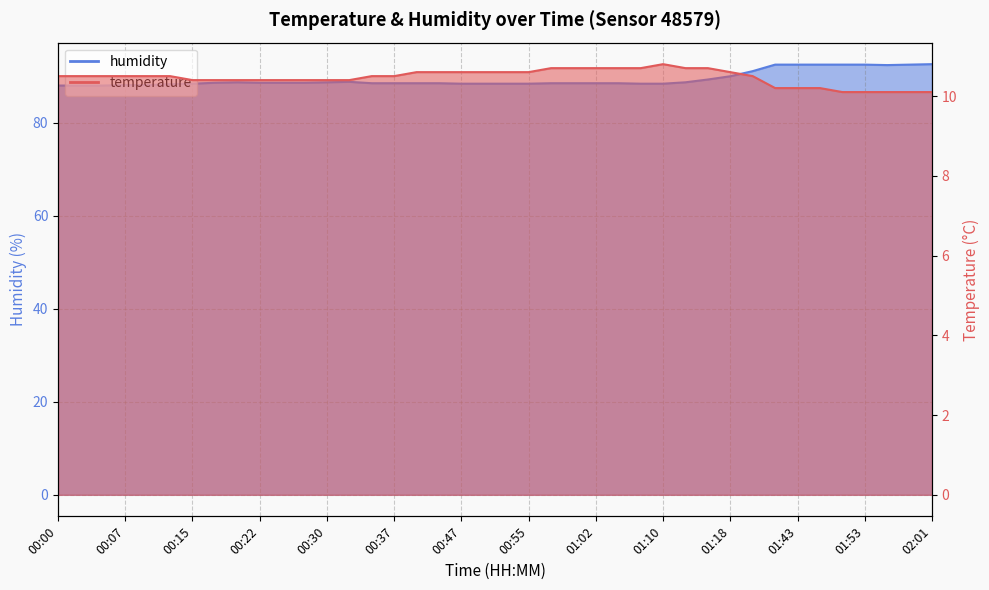

Is it true that temperature equals 3.6 at 00:42?

False